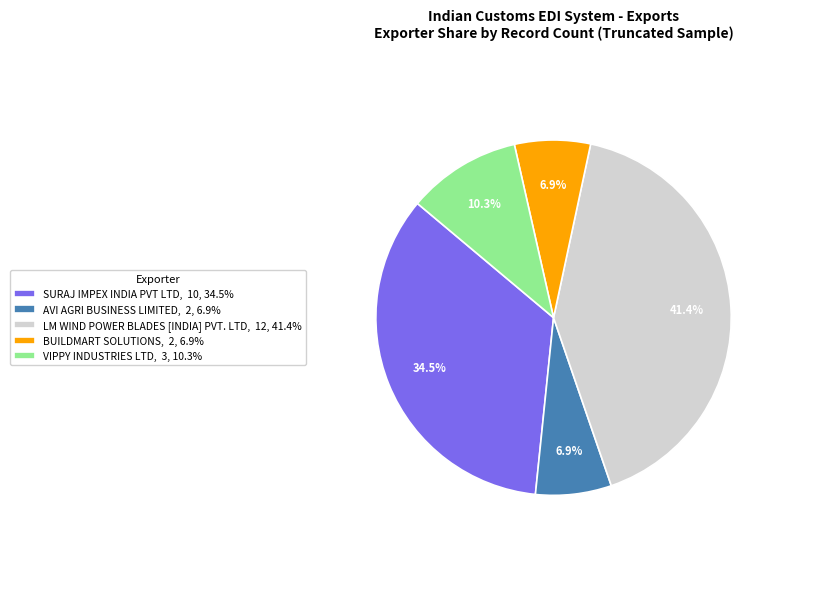

Between VIPPY INDUSTRIES LTD, 3, 10.3% and SURAJ IMPEX INDIA PVT LTD, 10, 34.5%, which is larger?

SURAJ IMPEX INDIA PVT LTD, 10, 34.5%